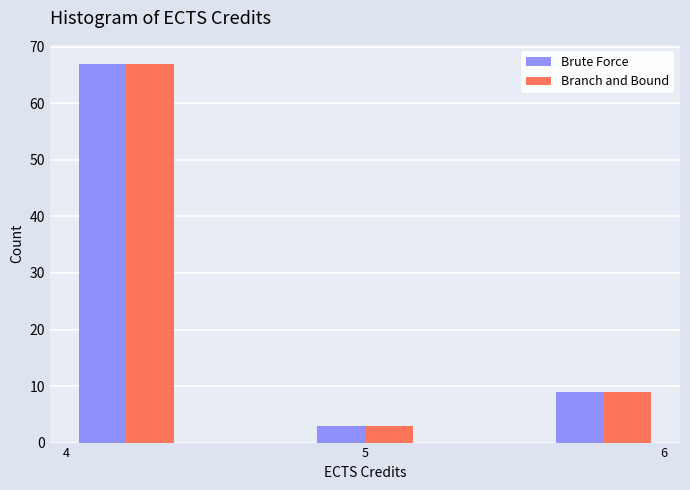

Reading left to right, transcribe this chart: for each range on the x-axis, give the height of each series' bar. The values are not printed on the chart, so give them approximately, as read against the axis.

4.0 to 4.4: Brute Force=67	Branch and Bound=67
4.4 to 4.8: Brute Force=0	Branch and Bound=0
4.8 to 5.2: Brute Force=3	Branch and Bound=3
5.2 to 5.6: Brute Force=0	Branch and Bound=0
5.6 to 6.0: Brute Force=9	Branch and Bound=9